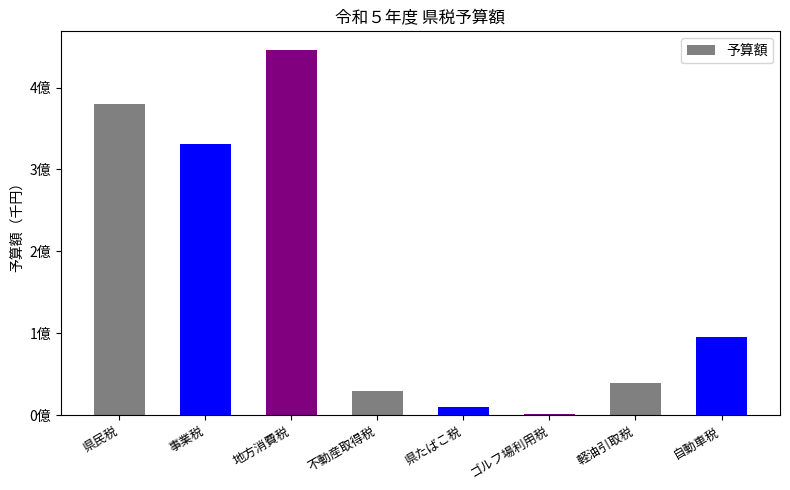

Reading left to right, extract all data points from this chart.

県民税=379363674	事業税=330937835	地方消費税=446291577	不動産取得税=29085576	県たばこ税=9652717	ゴルフ場利用税=1610460	軽油引取税=39987767	自動車税=95591696